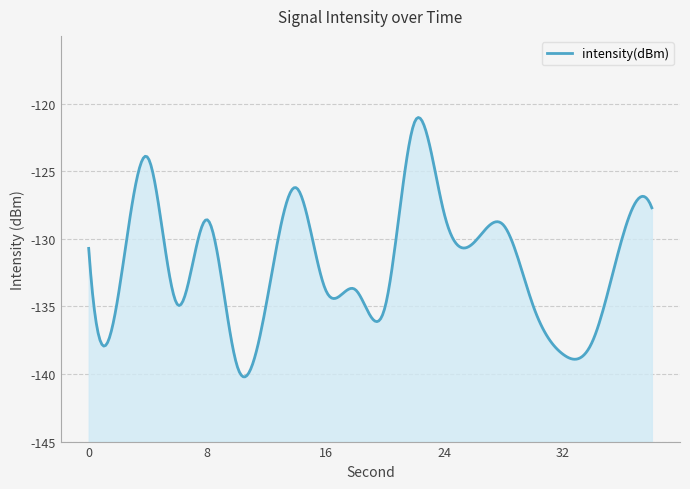

How many distinct data groups are displayed?

1